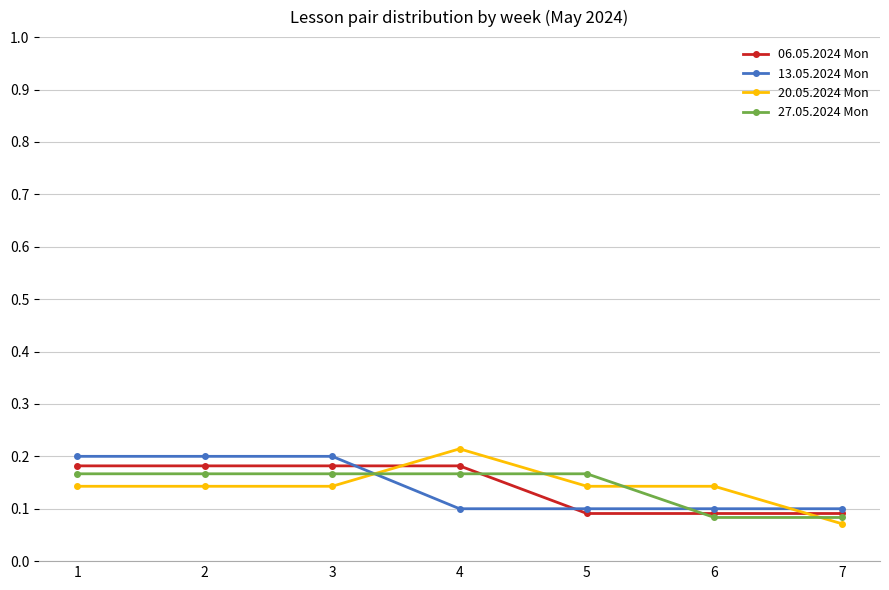

What are all the series names shown in the legend?

06.05.2024 Mon, 13.05.2024 Mon, 20.05.2024 Mon, 27.05.2024 Mon